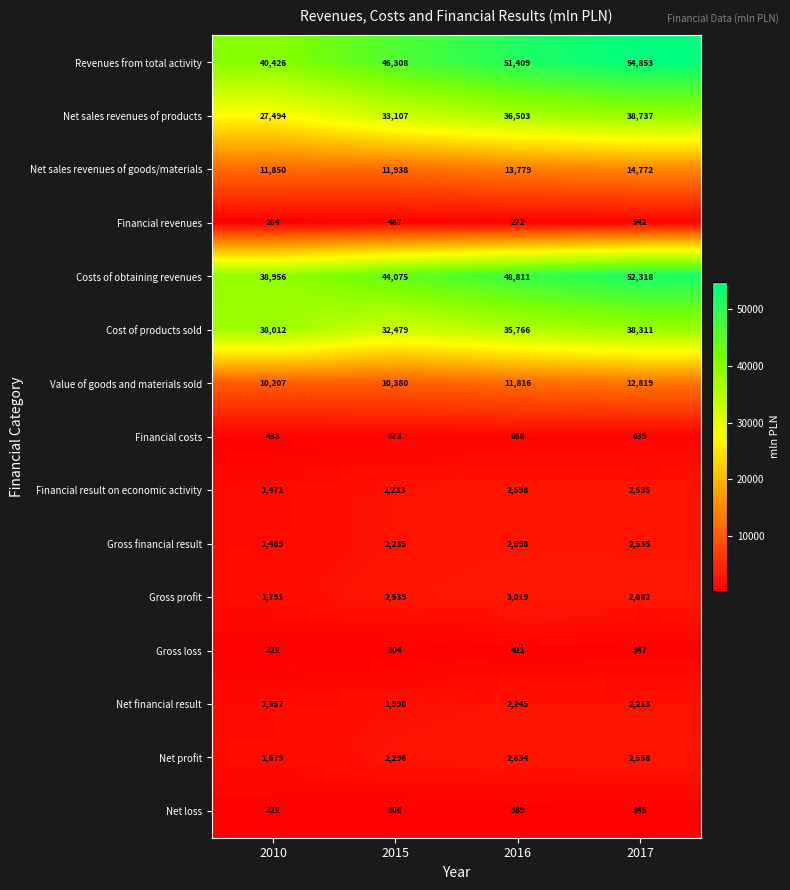

What is the spread (max minus min) of values at 2017?

54508